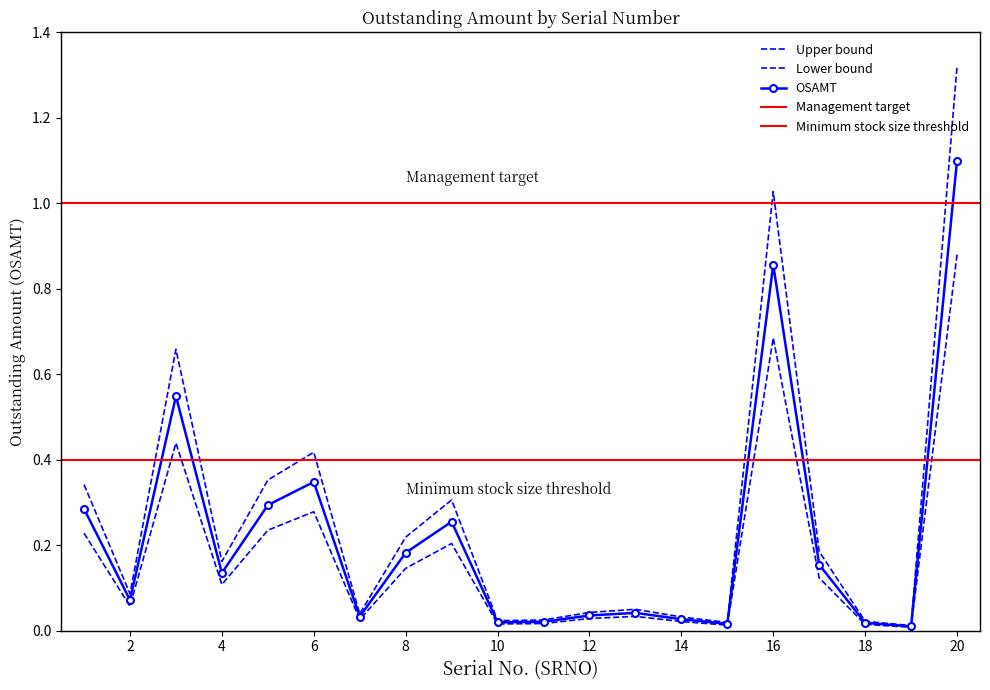

What is the value of the 3rd point from the left?

0.5